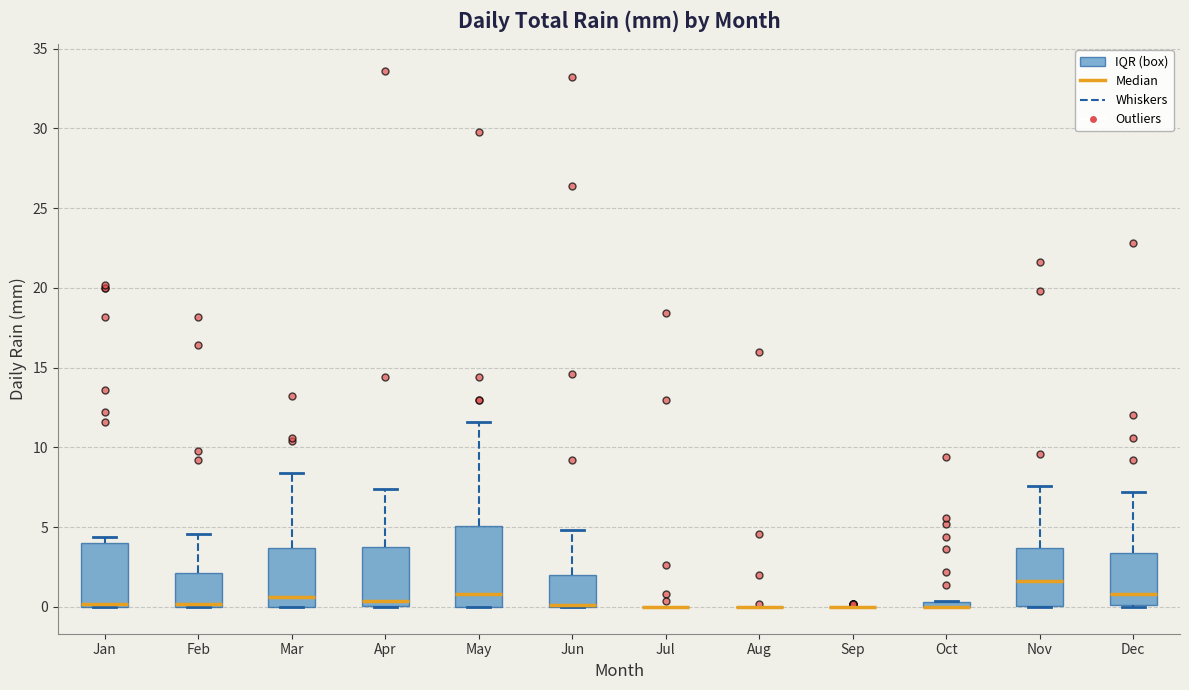

Comparing the boxes themselves (not the whiskers), which one is the tallest?

May